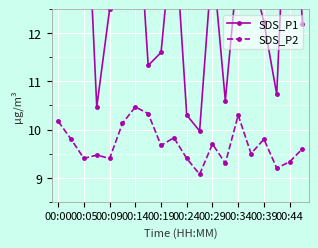

What is the minimum value for SDS_P2?

9.1